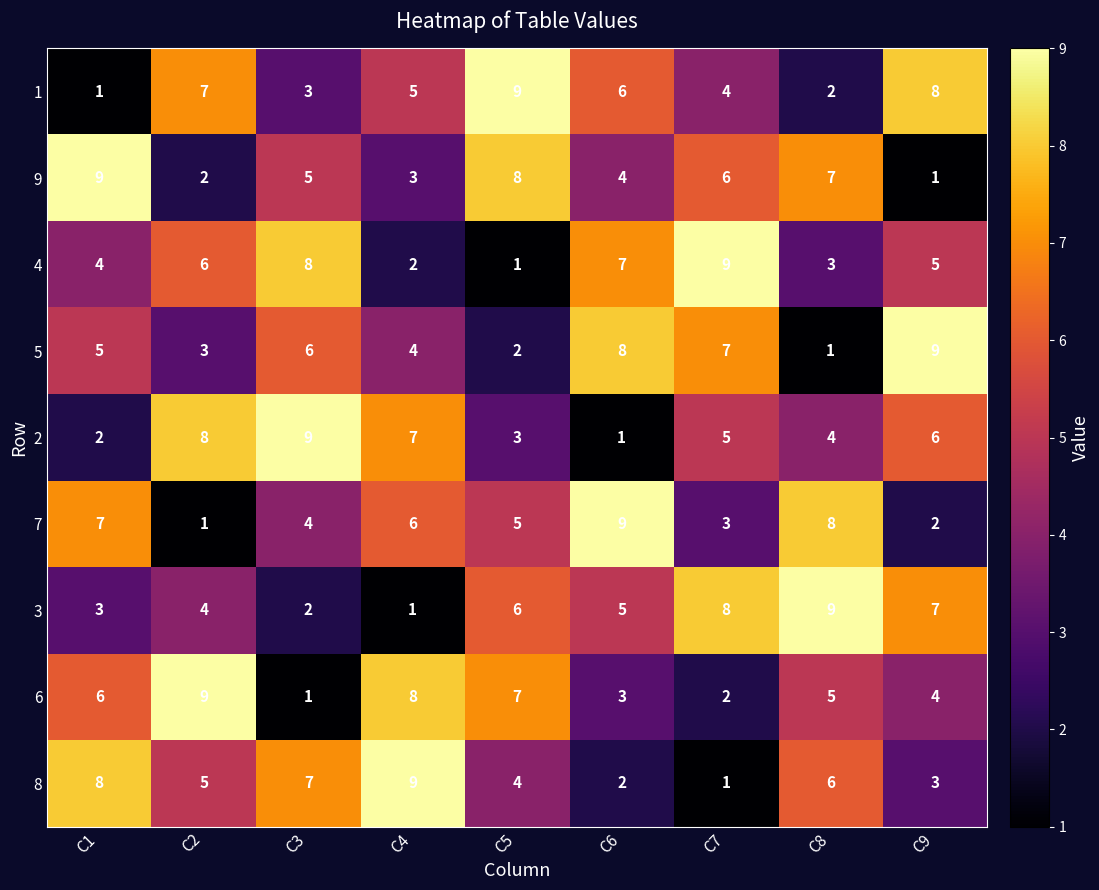

Read the 3 value at C6.

5